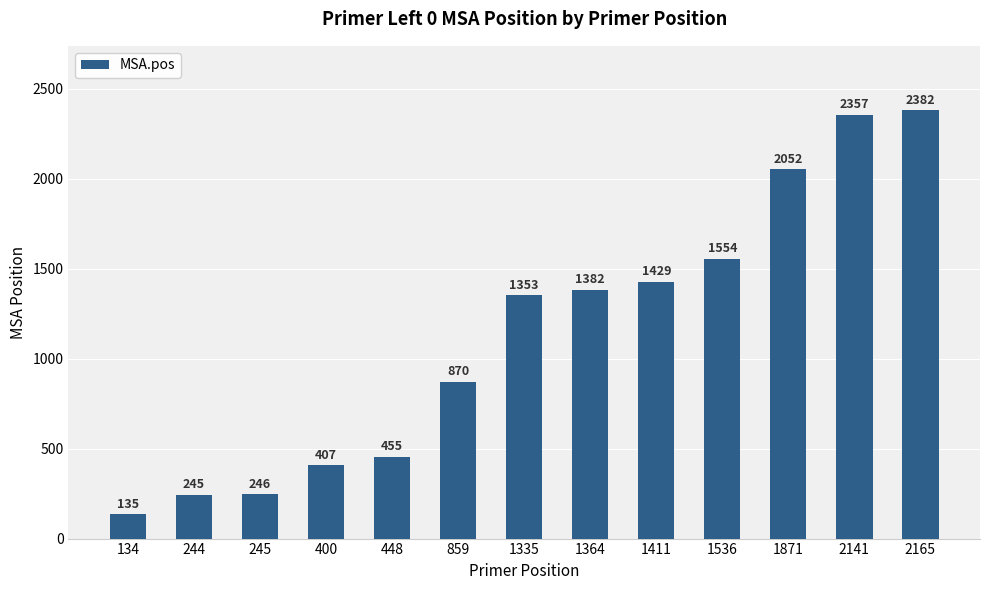

What is the approximate value at 859, to the nearest 50?

850